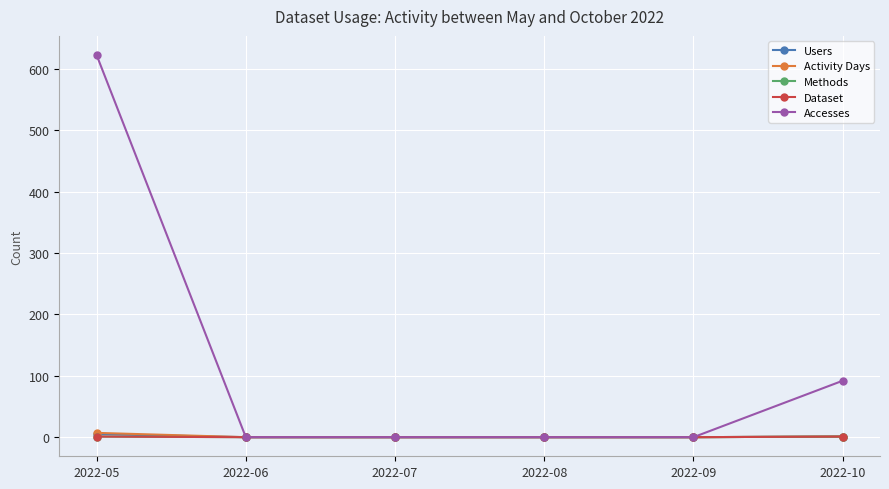

Reading left to right, transcribe all the data shown in this chart.

Users: 5	0	0	0	0	1
Activity Days: 7	0	0	0	0	1
Methods: 1	0	0	0	0	1
Dataset: 1	0	0	0	0	1
Accesses: 623	0	0	0	0	92